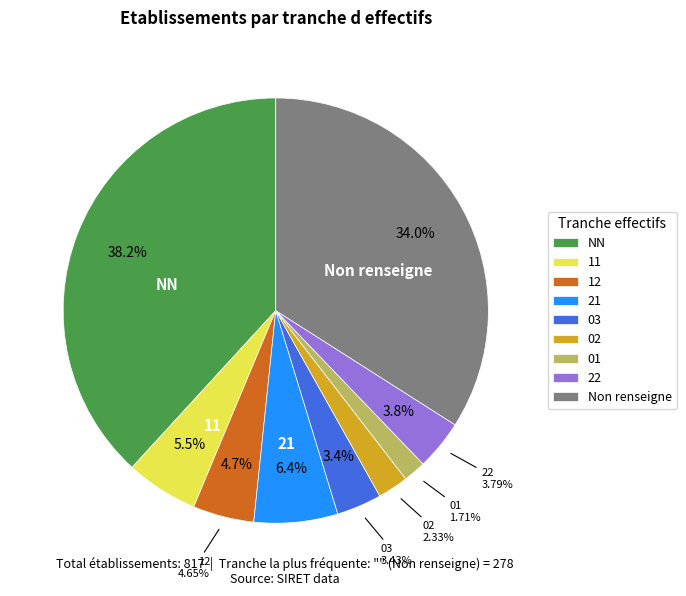

Is there any slice that represents more than half of the pie?

No